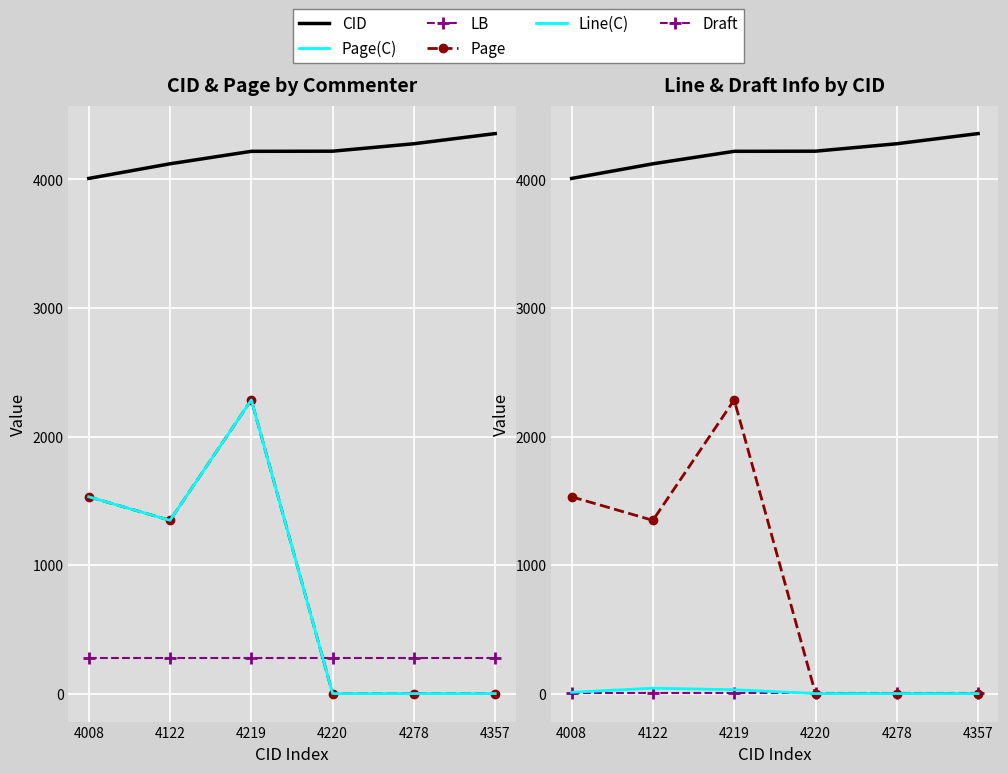

Reading left to right, transcribe all the data shown in this chart.

CID: 4008	4122	4219	4220	4278	4357
Page(C): 1531	1348	2285	0	0	0
LB: 273	273	273	273	273	273
Page: 1531	1348	2285	0	0	0
Line(C): 10	42	30	0	0	0
Draft: 3	3	3	3	3	3